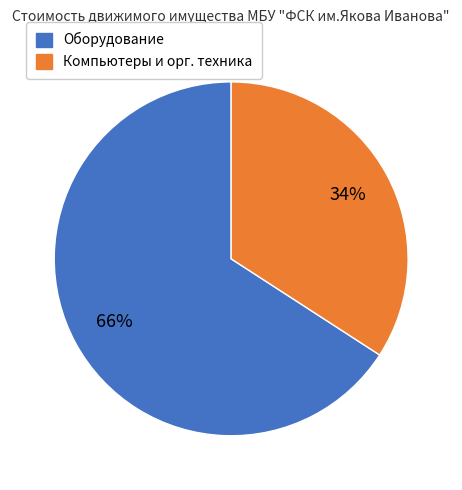

To the nearest percent, what is the difference between the largest and smallest slice percentages?

32%